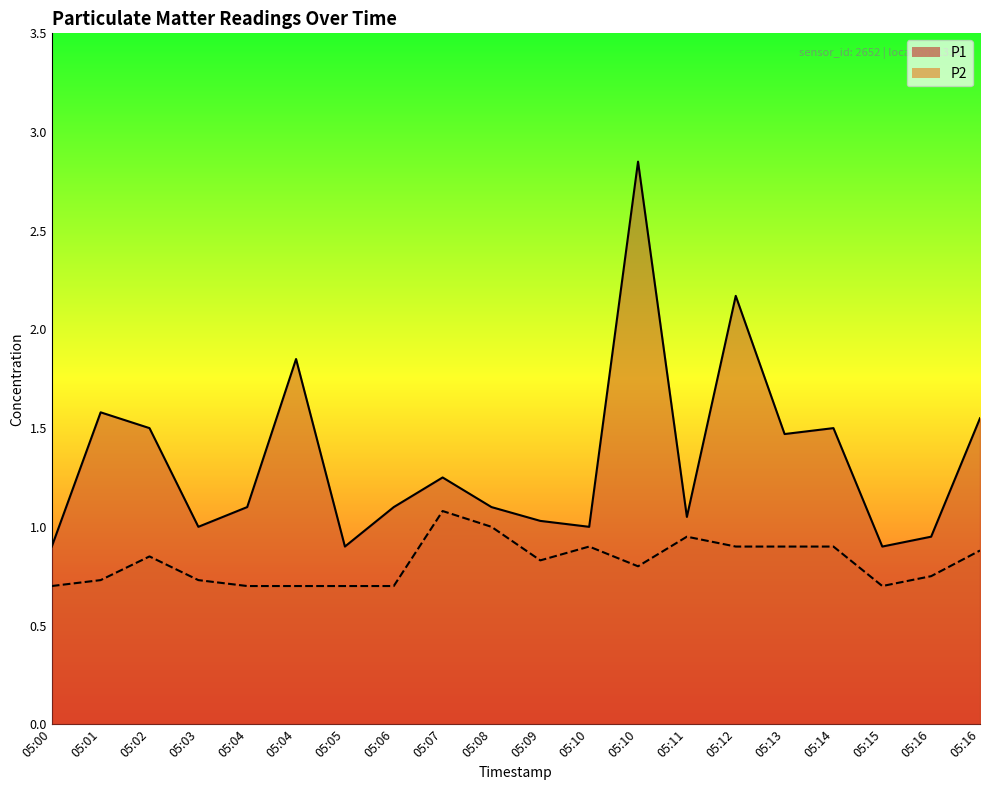

What is the difference between the maximum and minimum values in the P2 series?

0.4